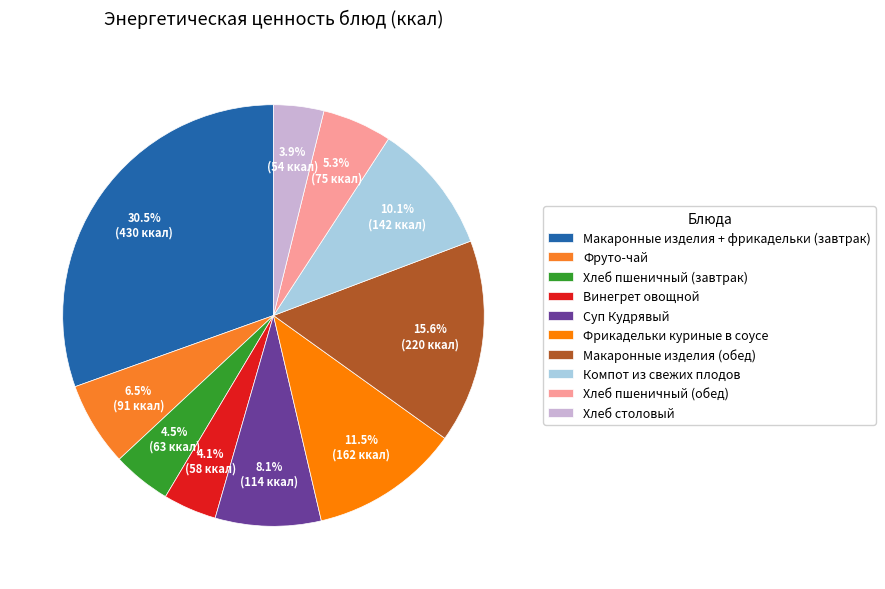

Combined, do Фрикадельки куриные в соусе and Фруто-чай account for over 50%?

No